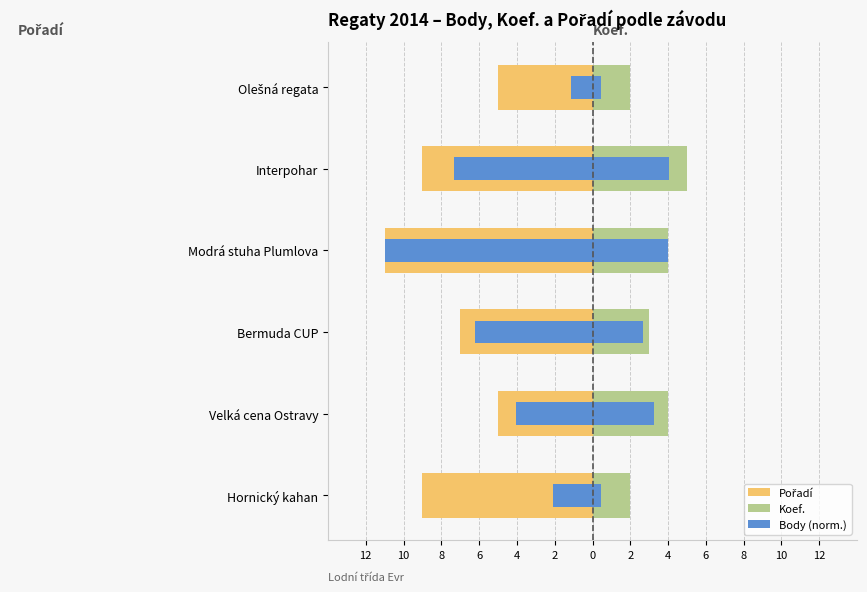

What is the maximum value for Body (norm.)?

-1.1